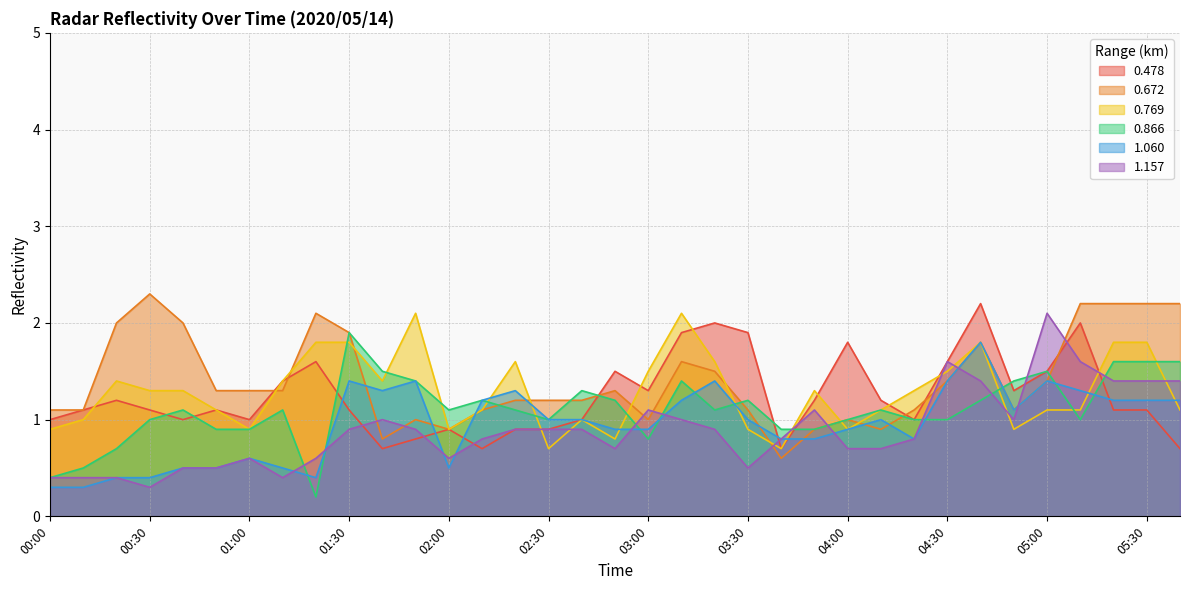

How many interior local peaks does the 0.866 series have?

9